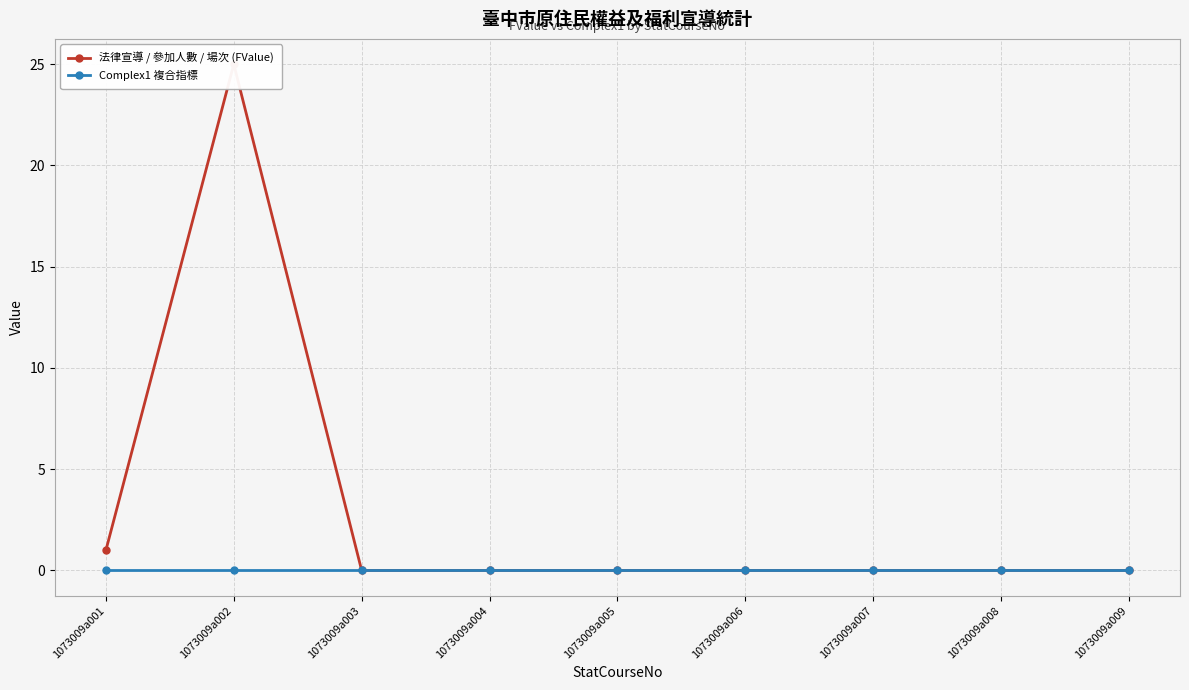

How many lines are shown in the chart?

2